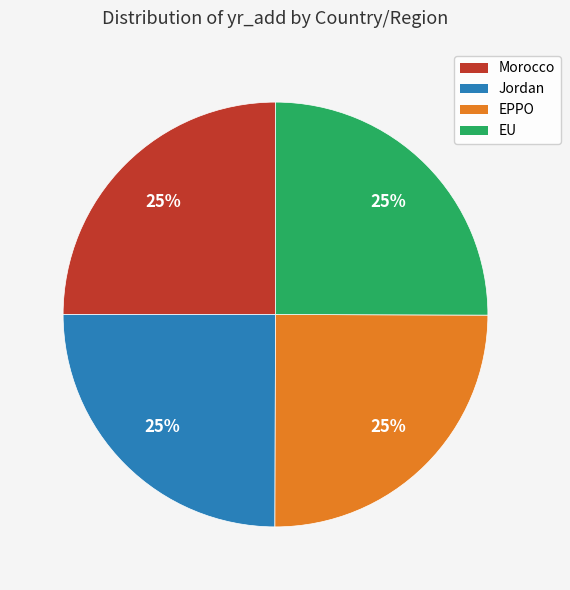

What is the ratio of the value at EPPO to the value at Morocco?

1.0